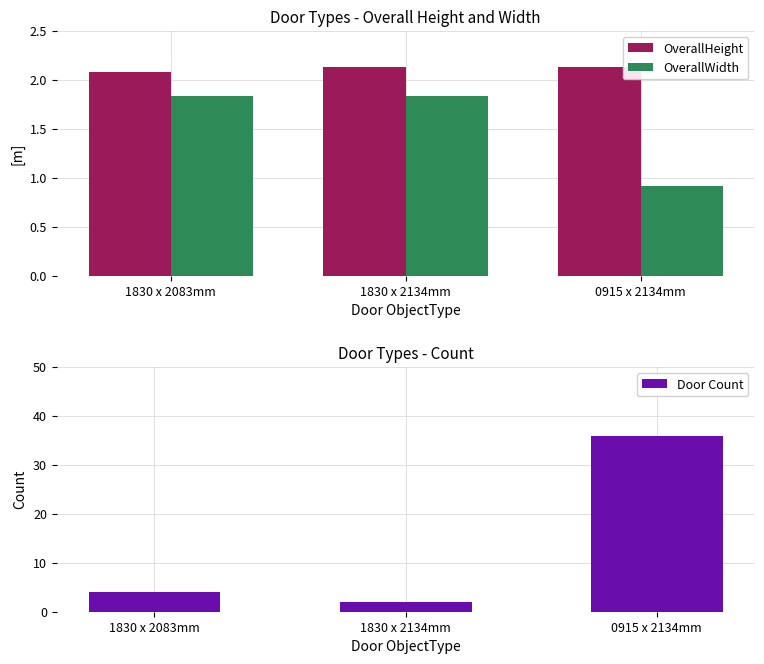

Which category has the lowest value across all series?

0915 x 2134mm